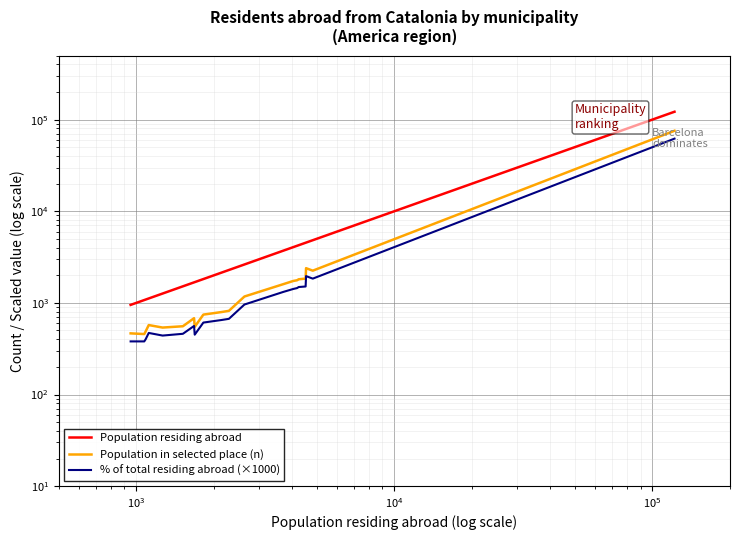

True or false: Population in selected place (n) and Population residing abroad cross at least once.

False